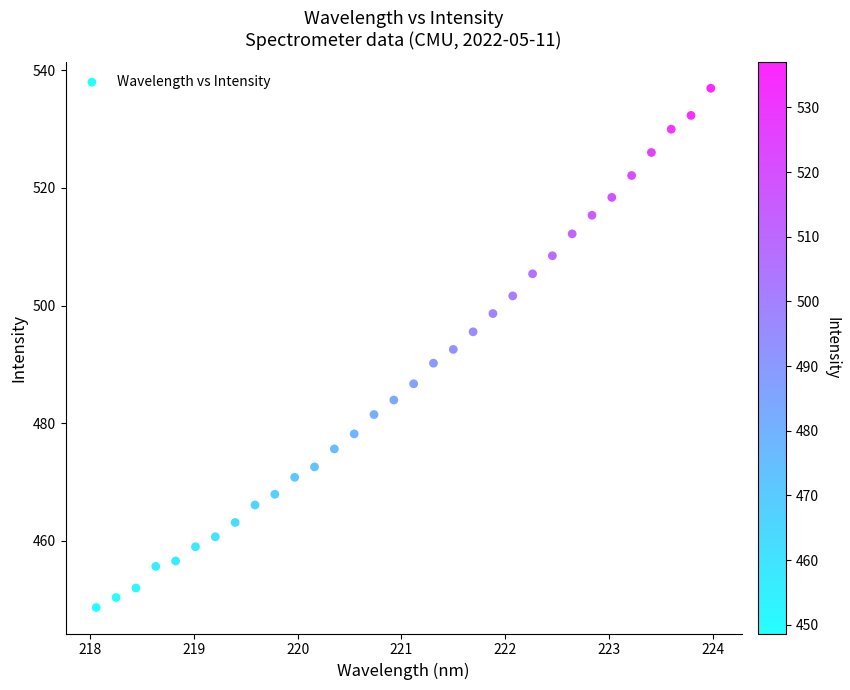

What is the range of Y values (max minus min)?

88.3